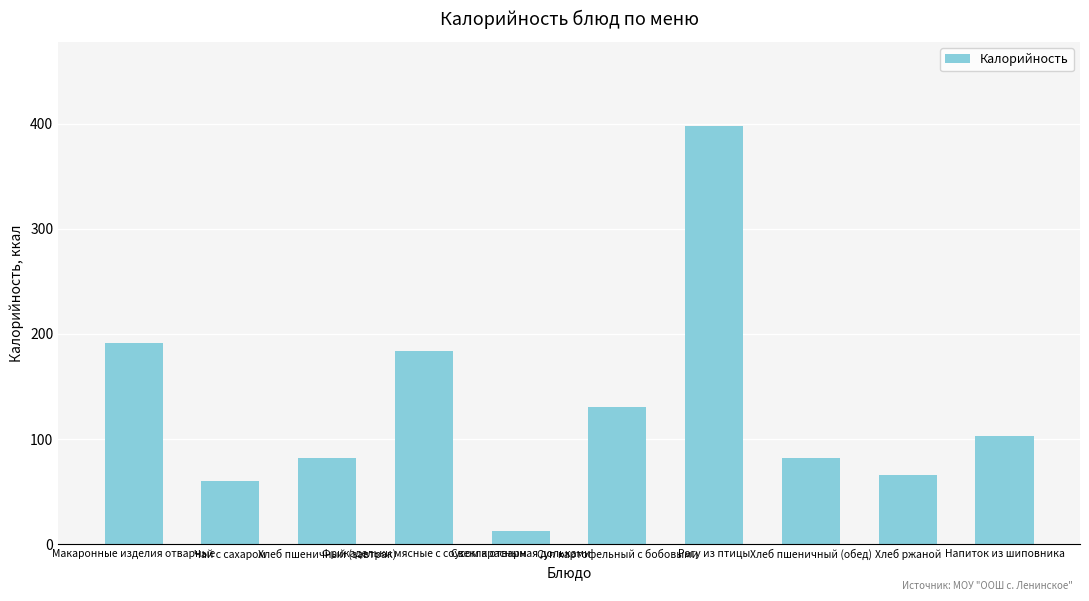

What position from the left is Чай с сахаром?

2